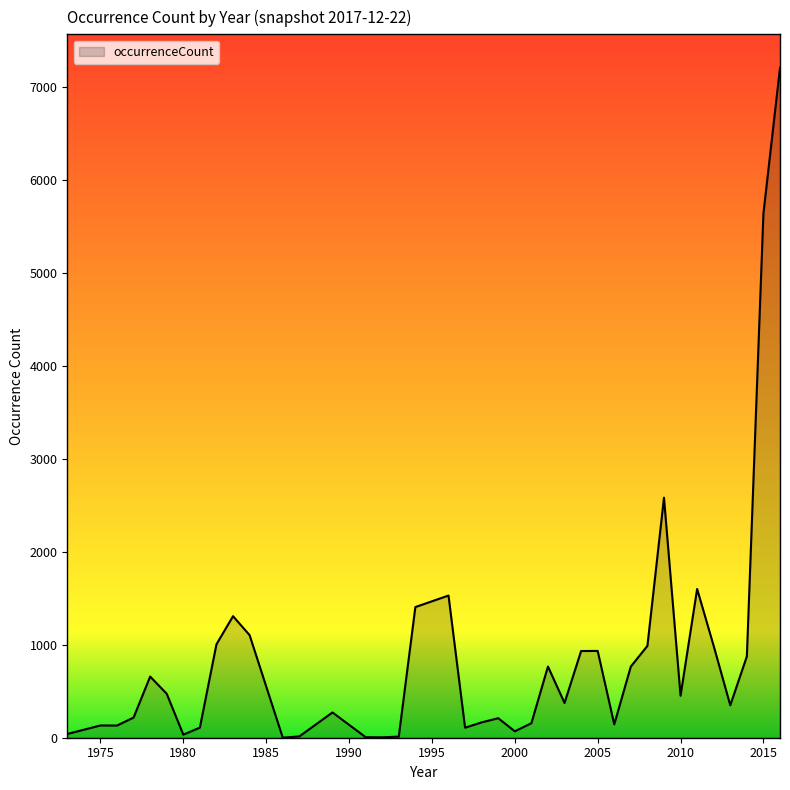

What is the maximum value shown in the chart?

7209